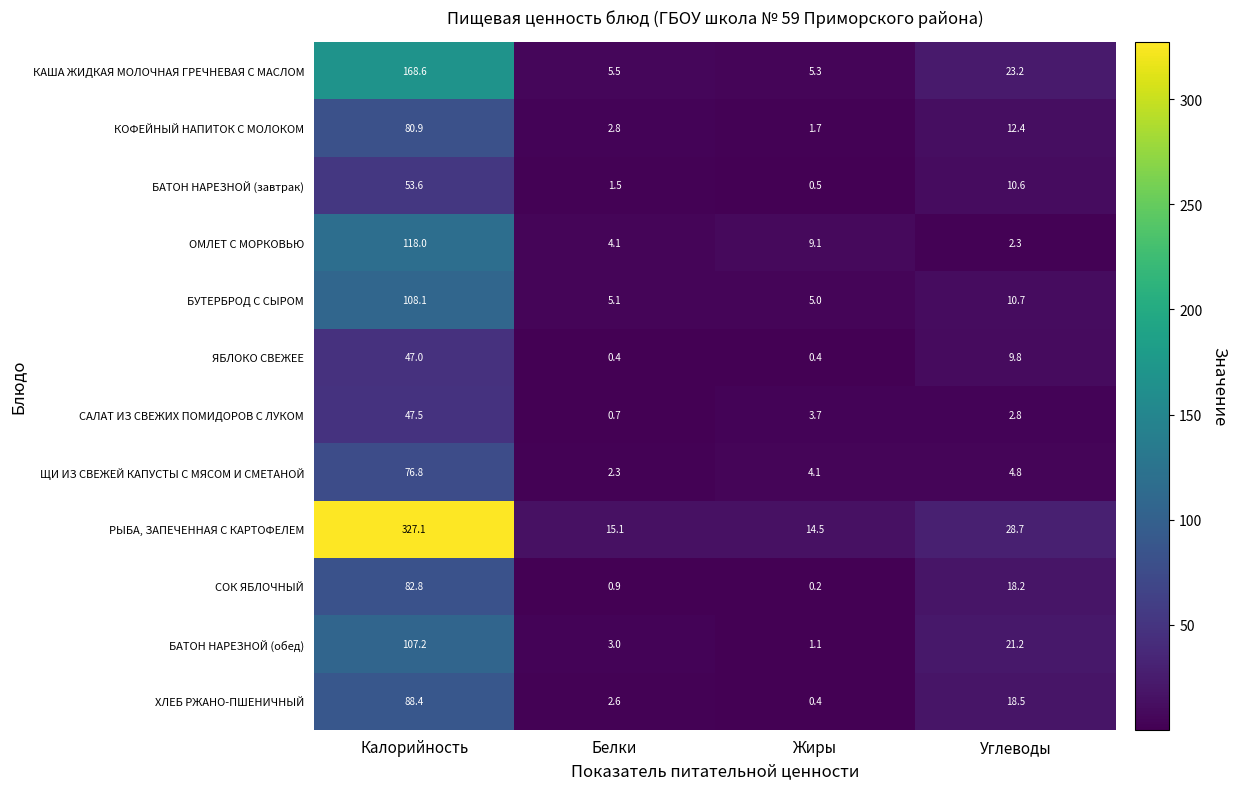

At how many categories does at least one series exceed 293?

1